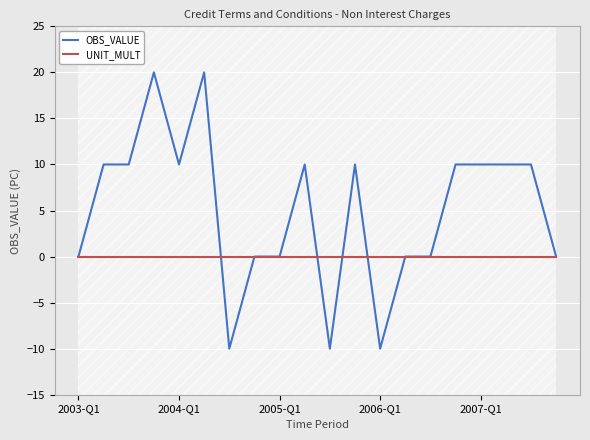

Which series has the largest range (max minus min)?

OBS_VALUE